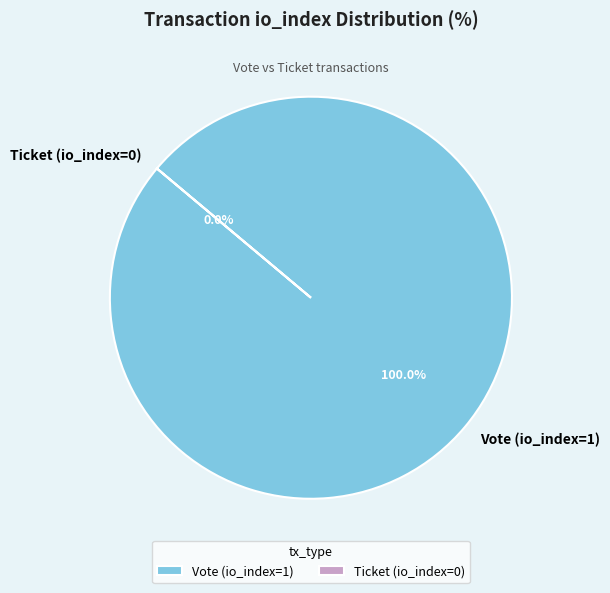

Is it true that Vote (io_index=1) is 100% of the pie?

True